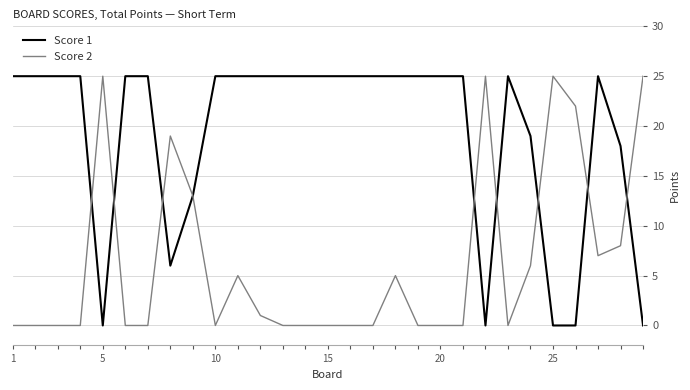

Which series has the largest total across all categories?

Score 1